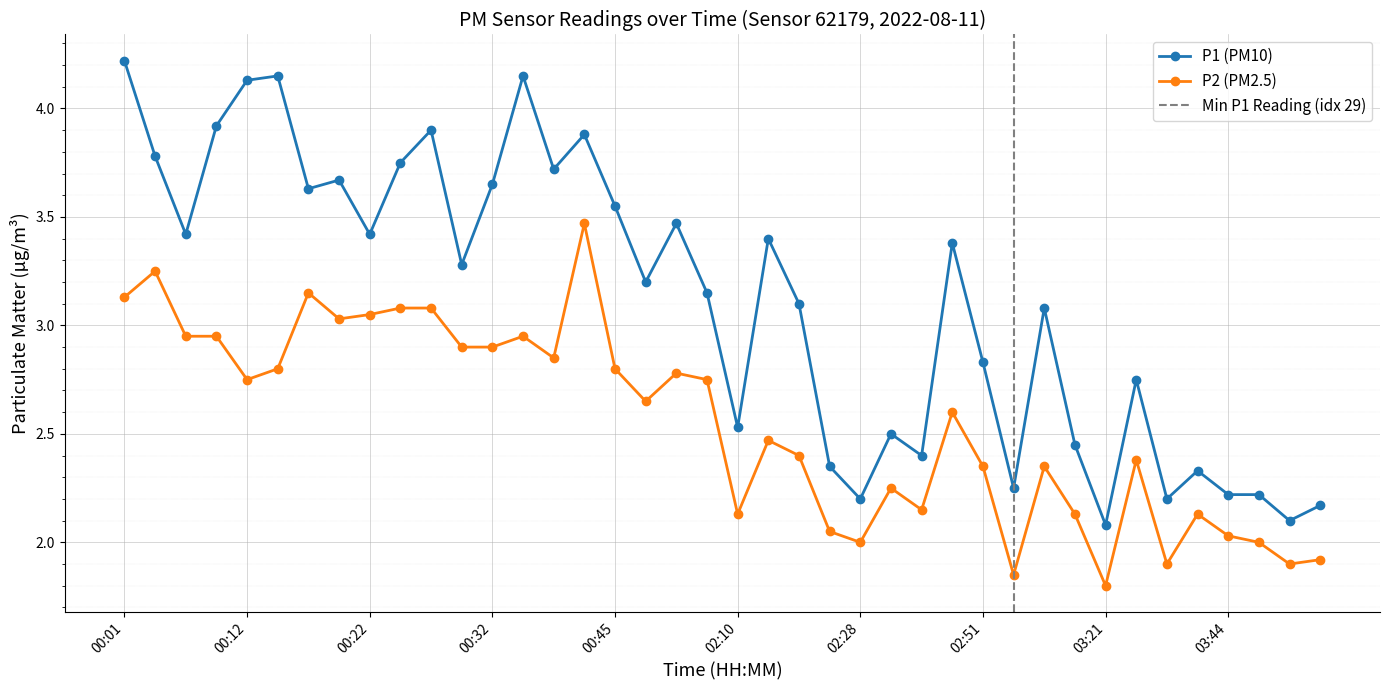

True or false: P2 and P1 cross at least once.

False